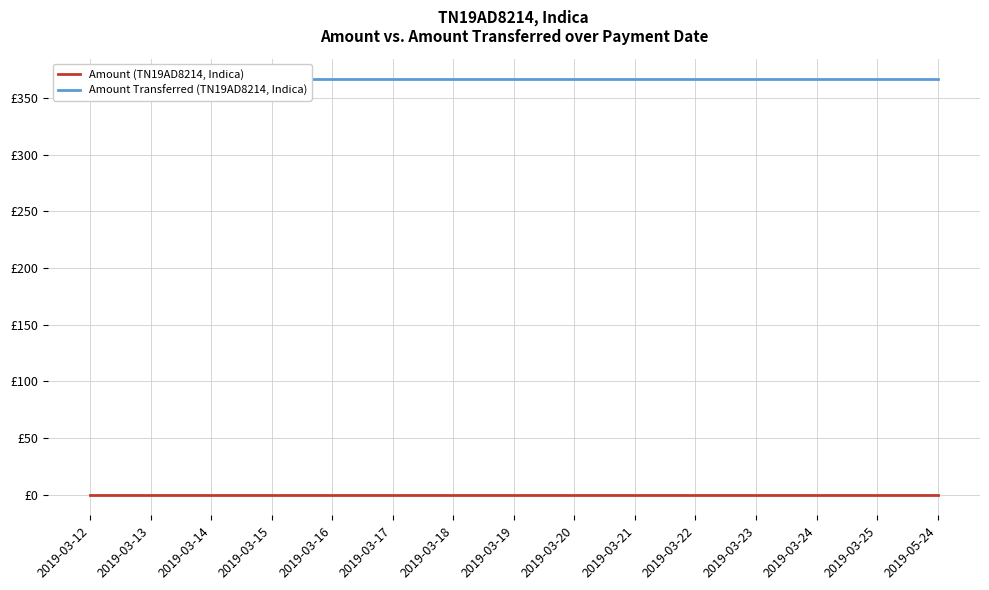

True or false: Amount (TN19AD8214, Indica) and Amount Transferred (TN19AD8214, Indica) cross at least once.

False